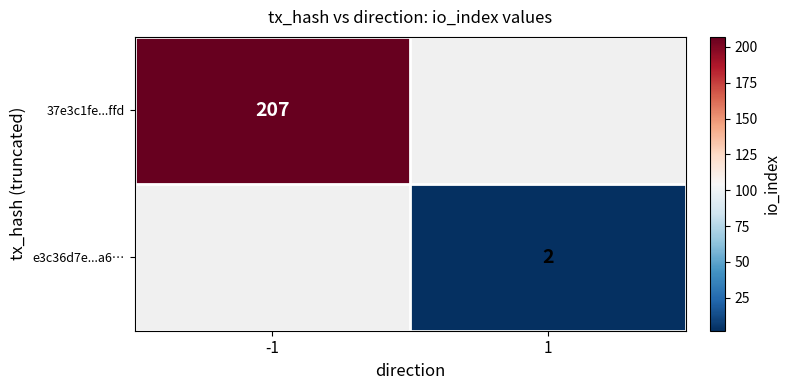

The value of e3c36d7e...a6… at 1 is 0.7. True or false?

False